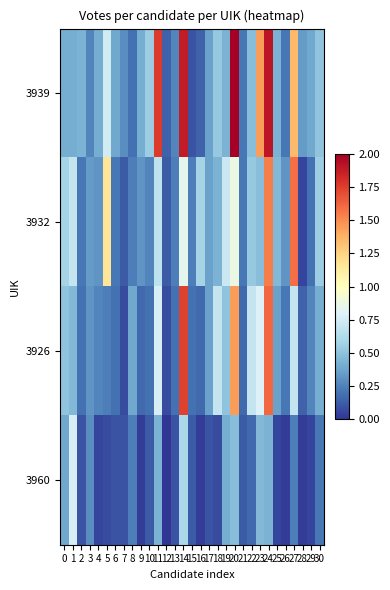

Which series has the largest range (max minus min)?

3939